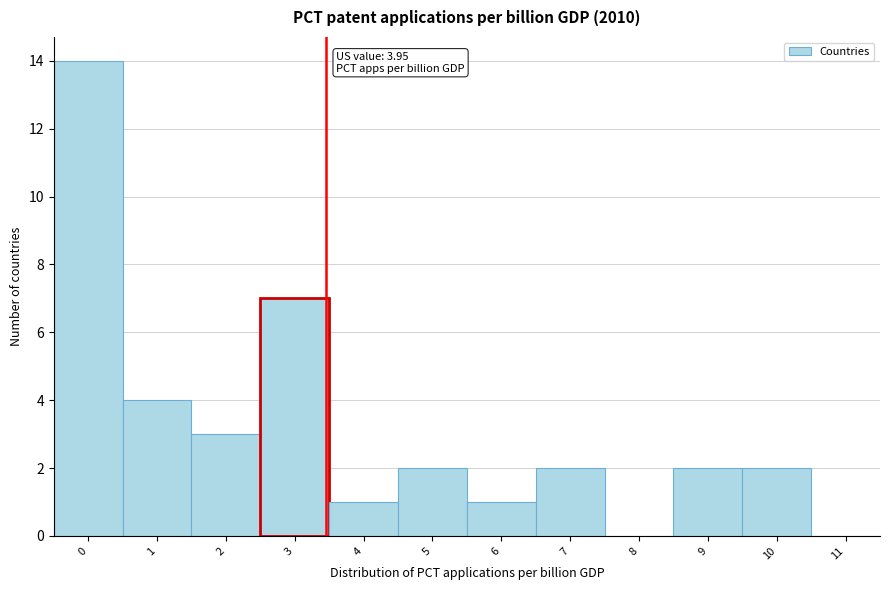

Reading left to right, transcribe all the data shown in this chart.

0=14	1=4	2=3	3=7	4=1	5=2	6=1	7=2	8=0	9=2	10=2	11=0